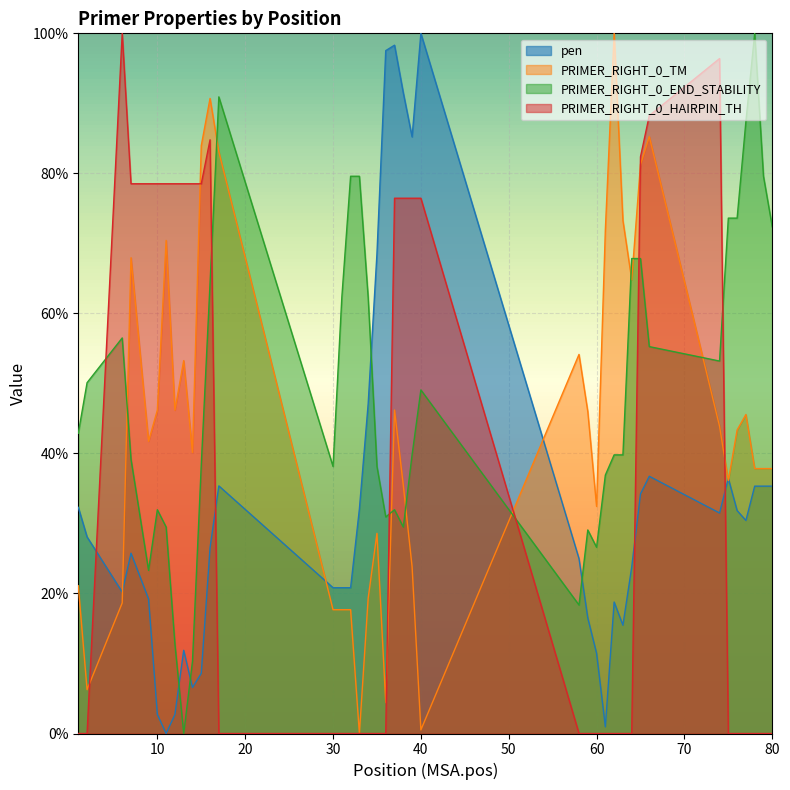

True or false: PRIMER_RIGHT_0_END_STABILITY has more than 2 interior local peaks.

True